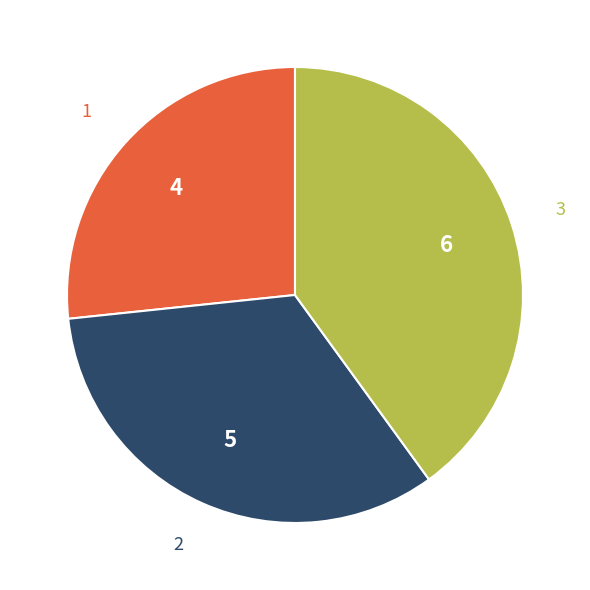

Count the number of slices in the pie.

3